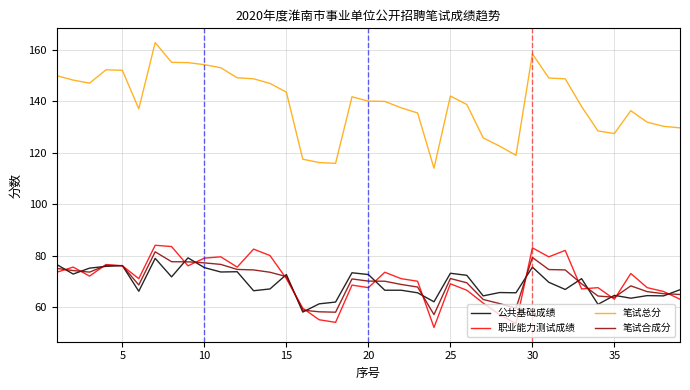

Which series has the largest total across all categories?

笔试总分